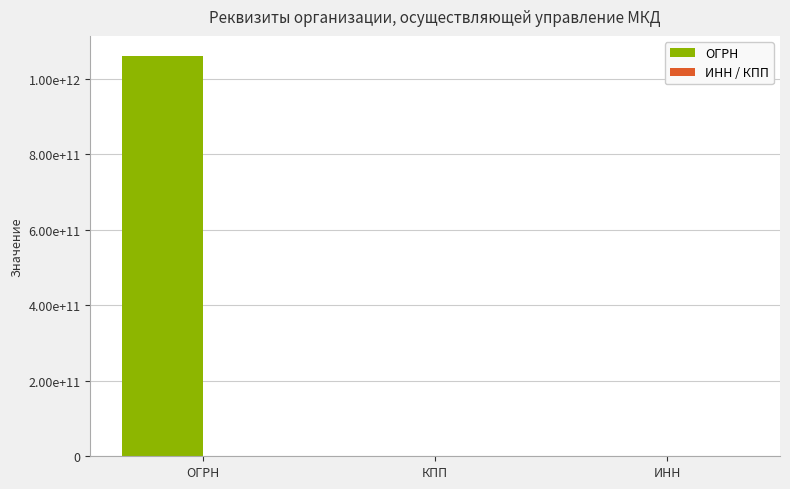

Rank the categories by ИНН / КПП value from lowest to highest.

ОГРН, ИНН, КПП